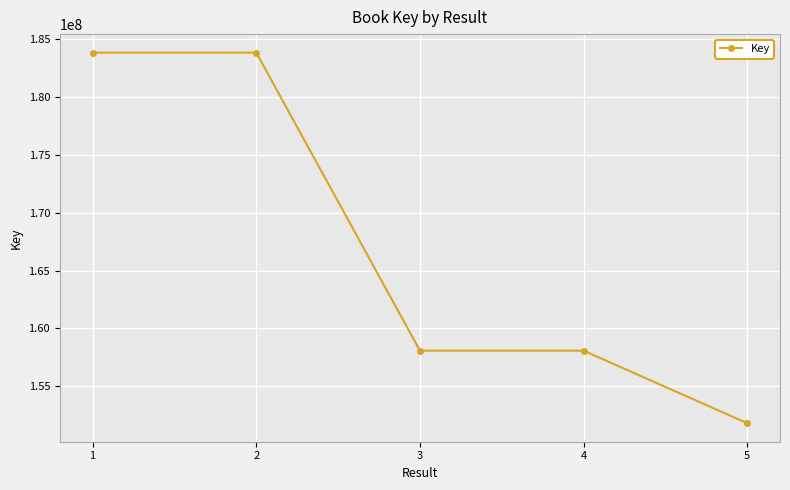

What is the difference between the values at 1 and 4?

25798544